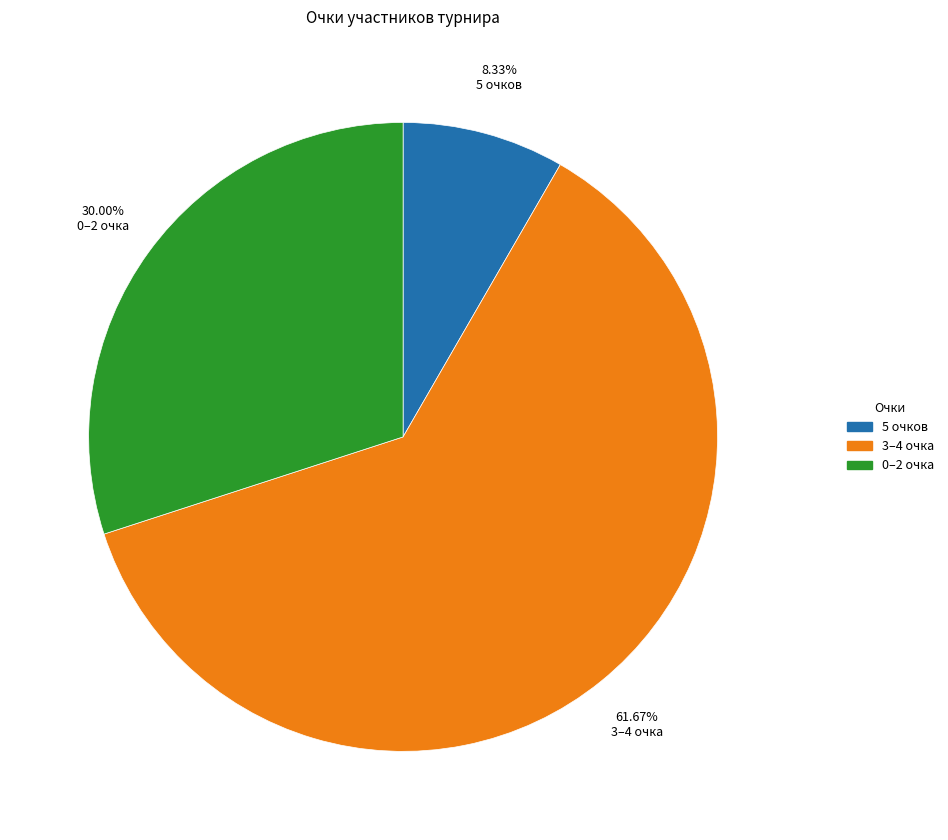

Between 5 очков and 3–4 очка, which is larger?

3–4 очка